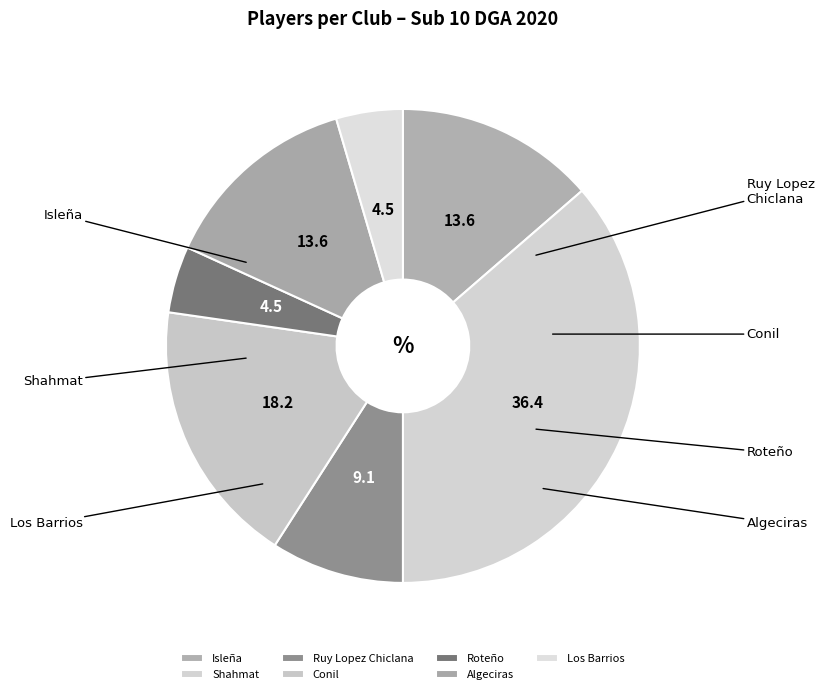

Is there a majority slice in this chart?

No